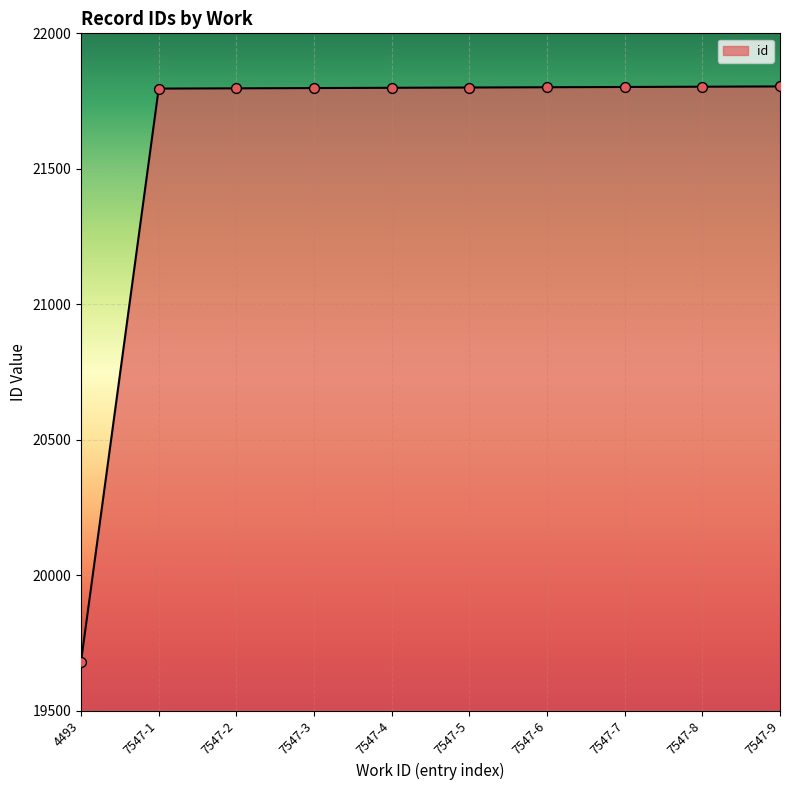

Approximately how many times larger is the value at 7547-6 compared to 4493?

1.1